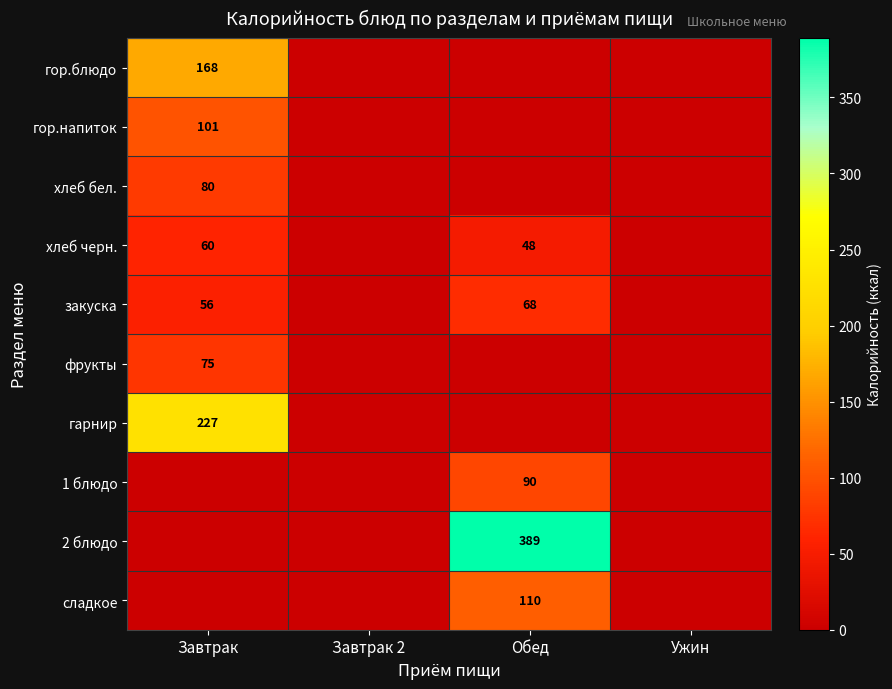

The value of гарнир at Завтрак is 227. True or false?

True